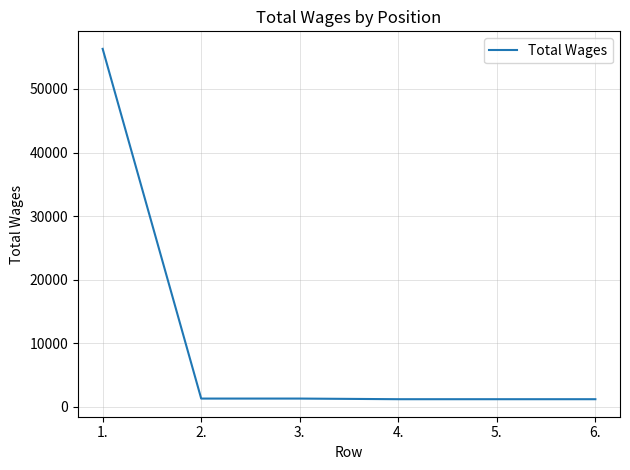

Does the chart have visible grid lines?

Yes